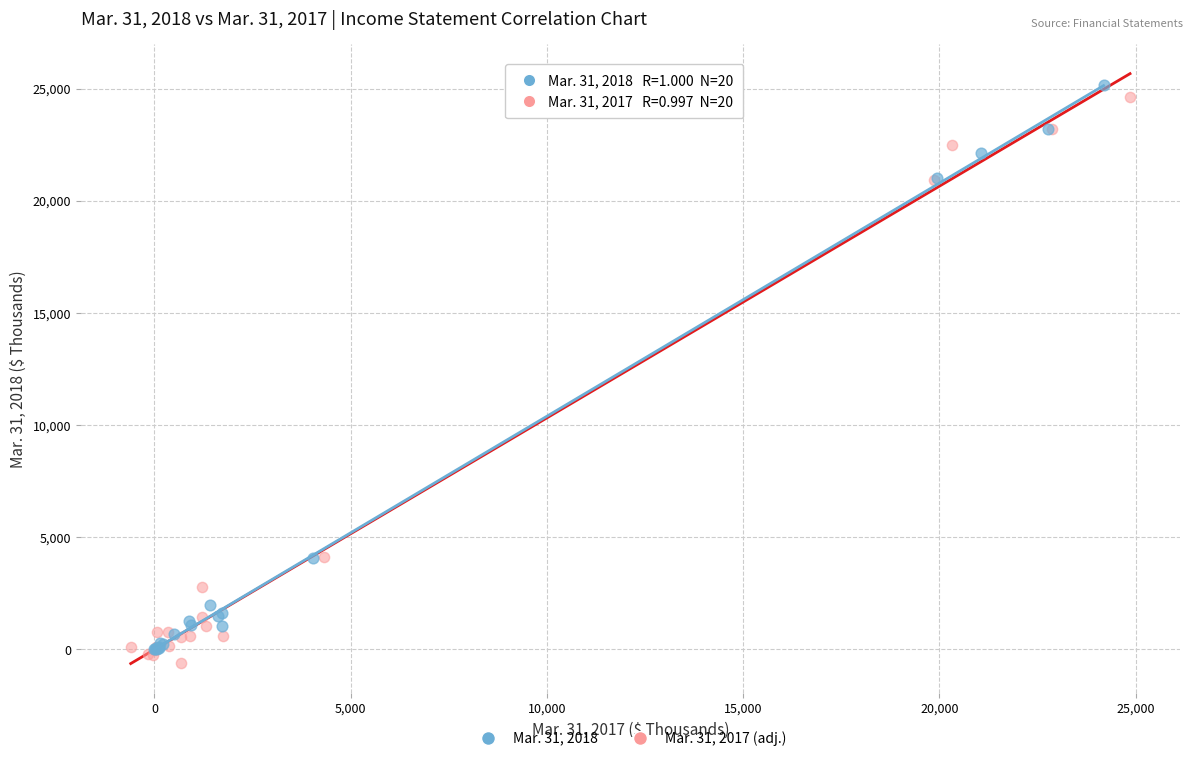

Which series contains the lowest Y value?

Mar. 31, 2017 (adj.)